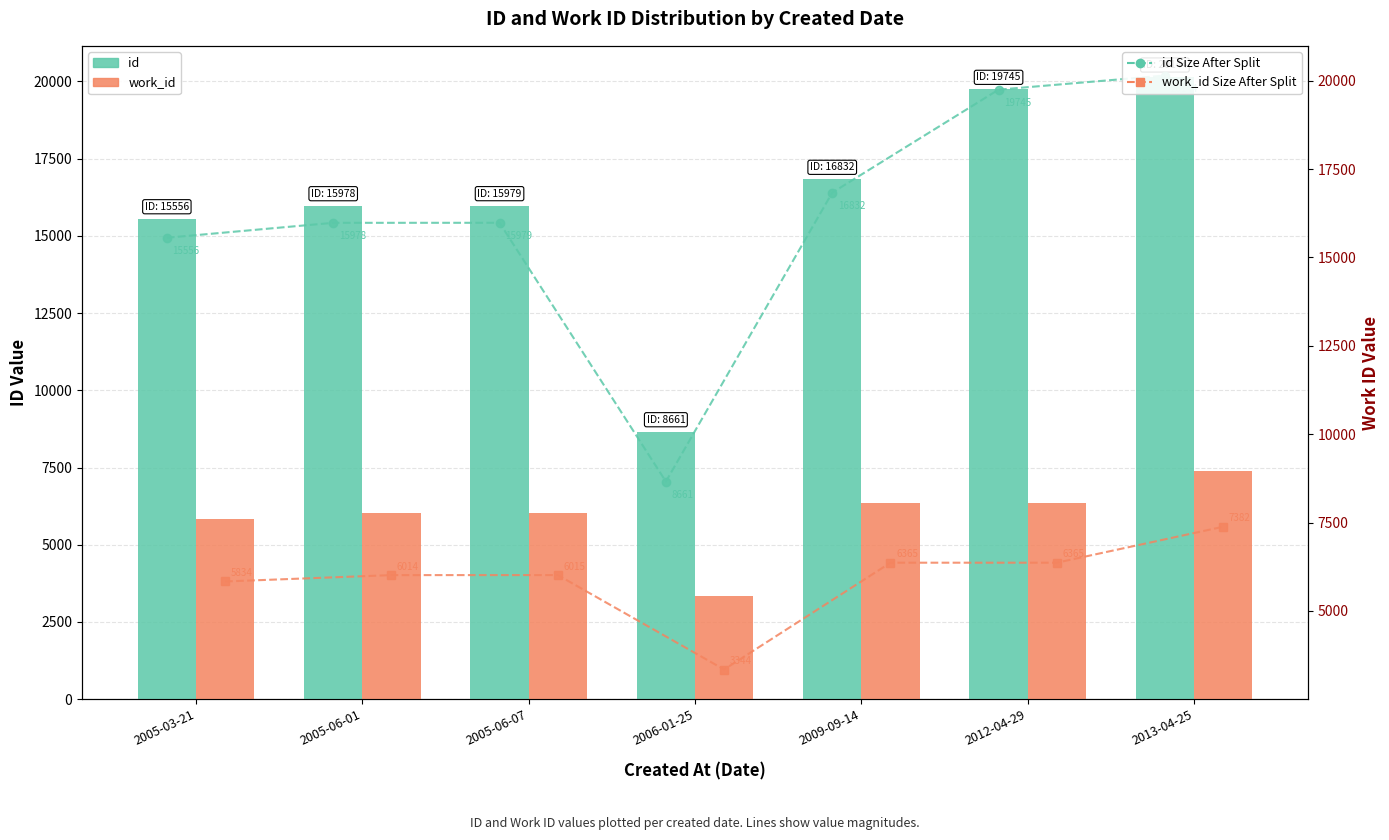

What is the sum of the id Size After Split values at 2005-03-21 and 2006-01-25?

24217